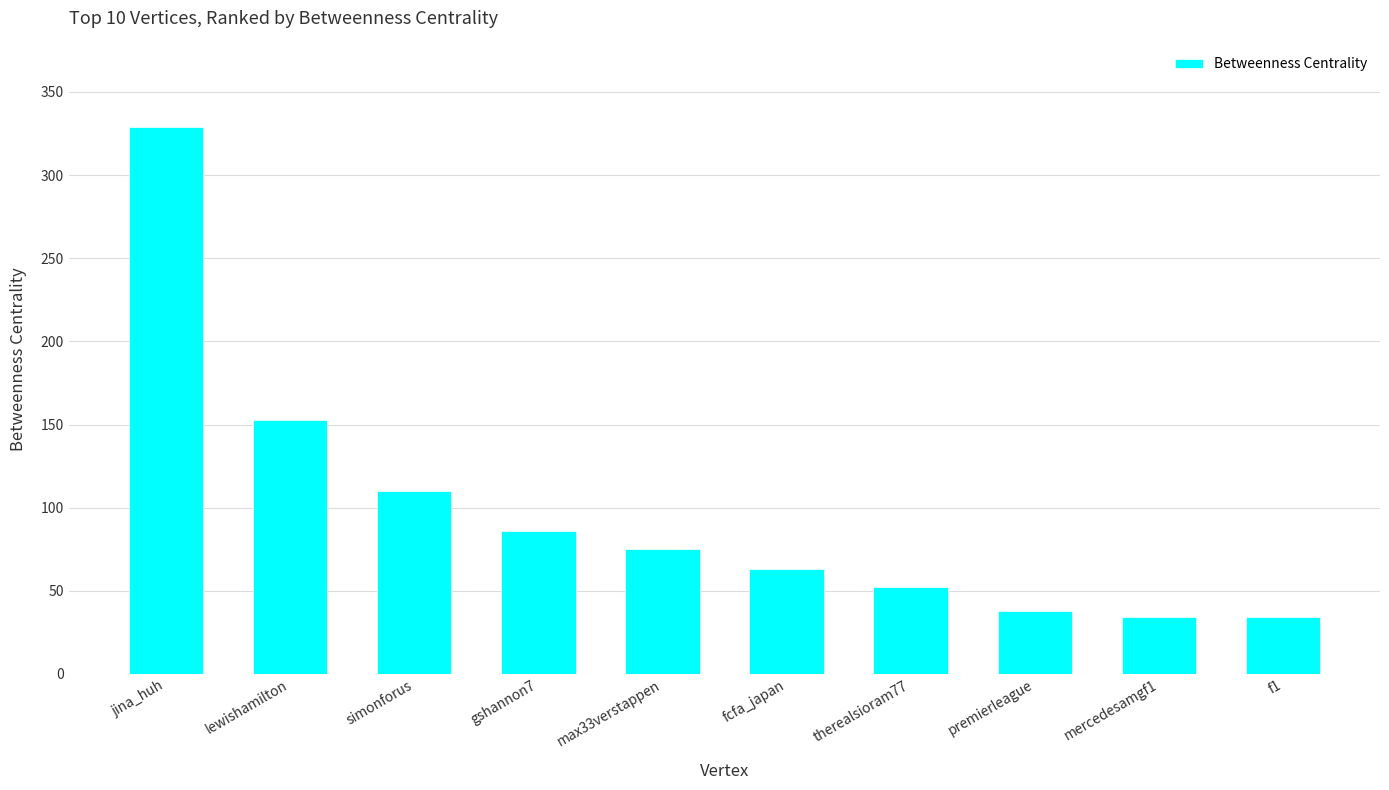

The value at fcfa_japan is 22. True or false?

False